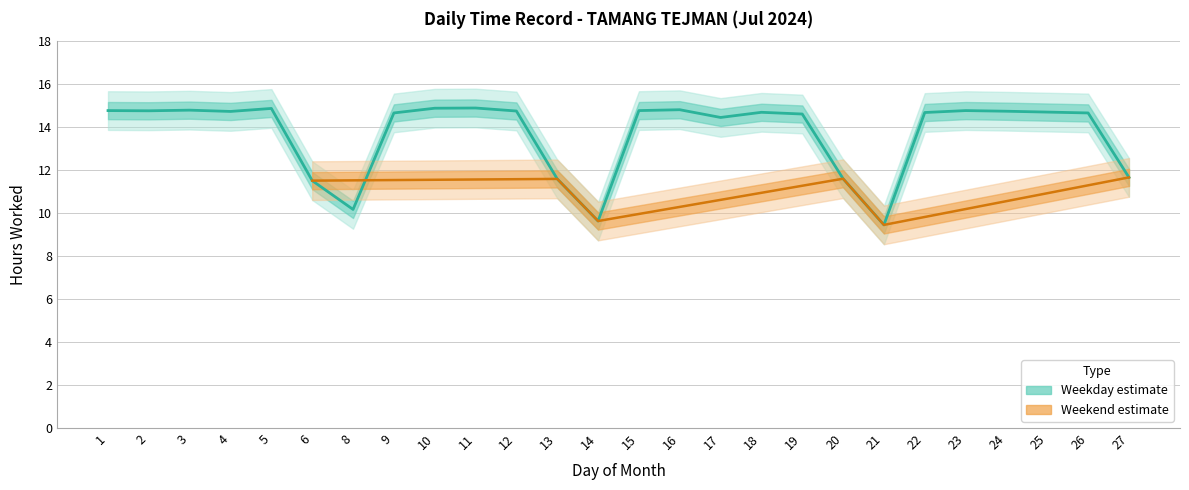

How many points are lower than both their immediate neighbors (excluding endpoints)?

6